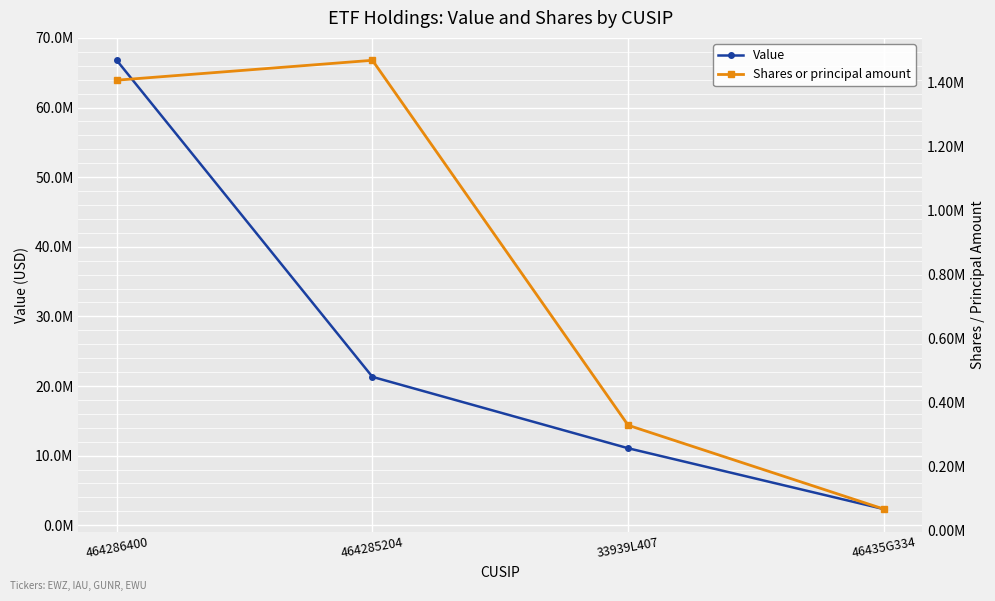

Between 464285204 and 33939L407, which series saw the biggest shift?

Value